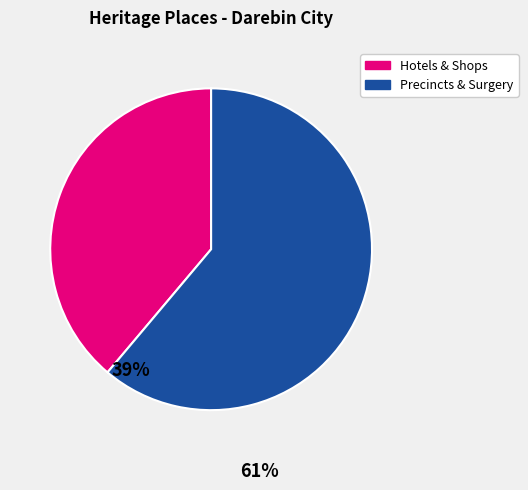

Does any single category account for the majority?

Yes